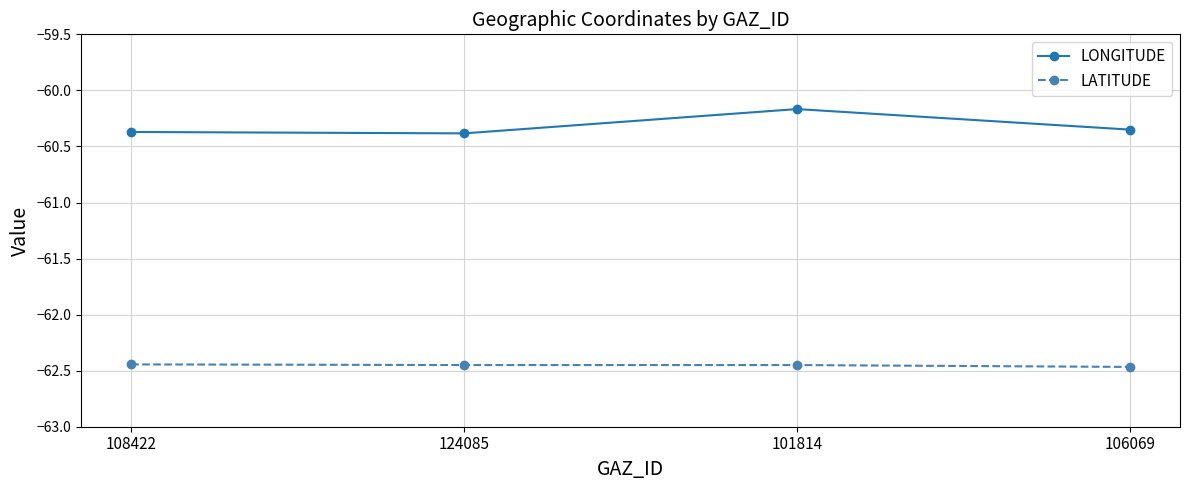

What position from the left is 124085?

2